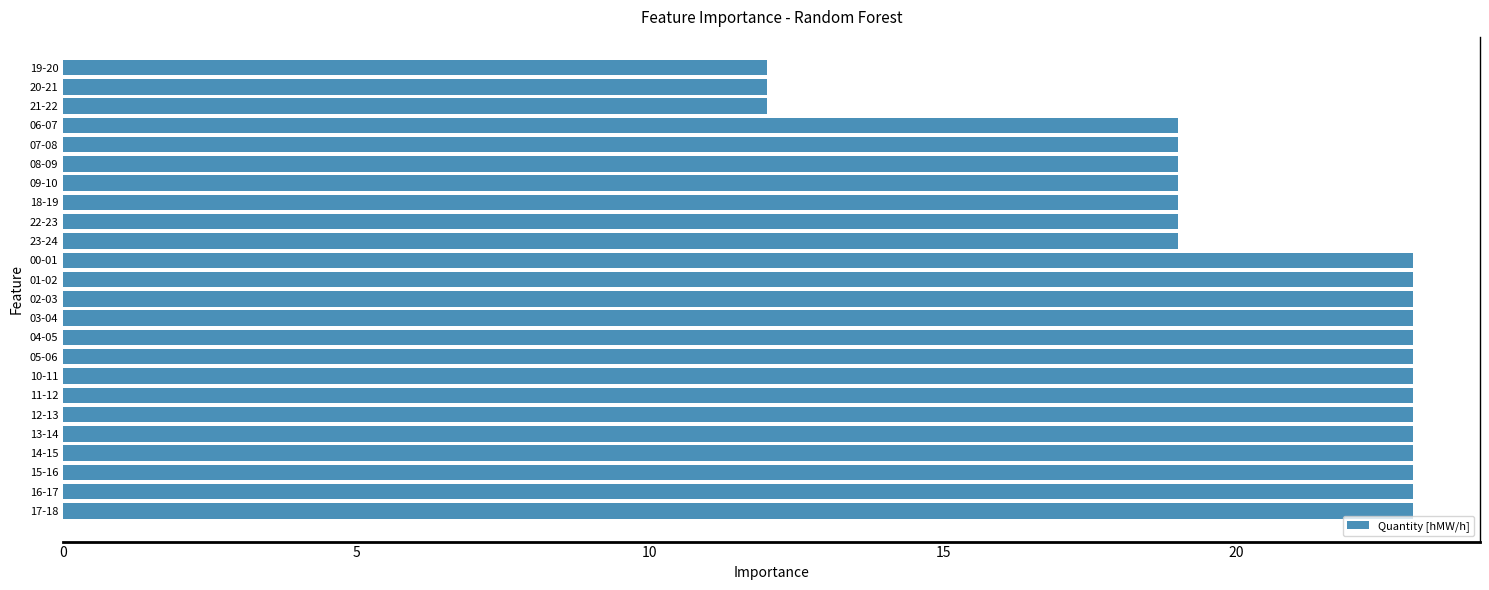

Are the bars grouped side by side (vs. stacked)?

No